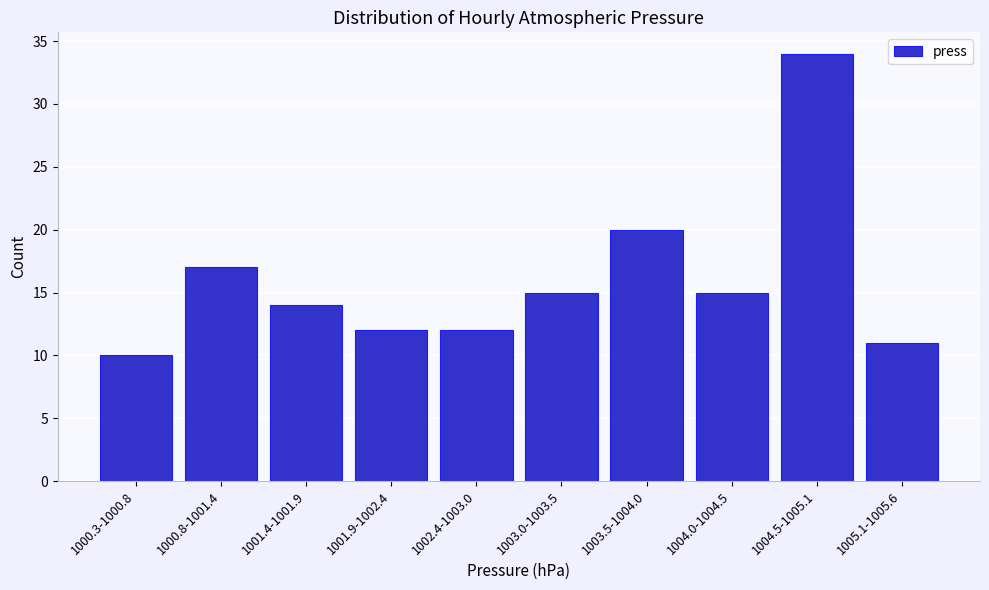

Reading left to right, what are all the values shown in this chart?

1000.3-1000.8=10	1000.8-1001.4=17	1001.4-1001.9=14	1001.9-1002.4=12	1002.4-1003.0=12	1003.0-1003.5=15	1003.5-1004.0=20	1004.0-1004.5=15	1004.5-1005.1=34	1005.1-1005.6=11